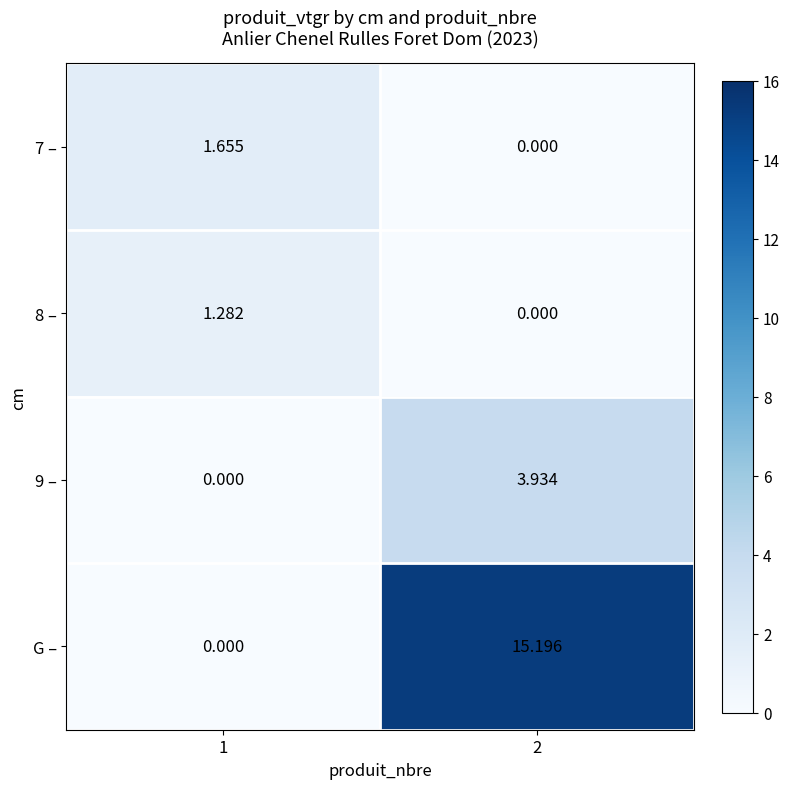

Which series has the widest spread of values?

G –